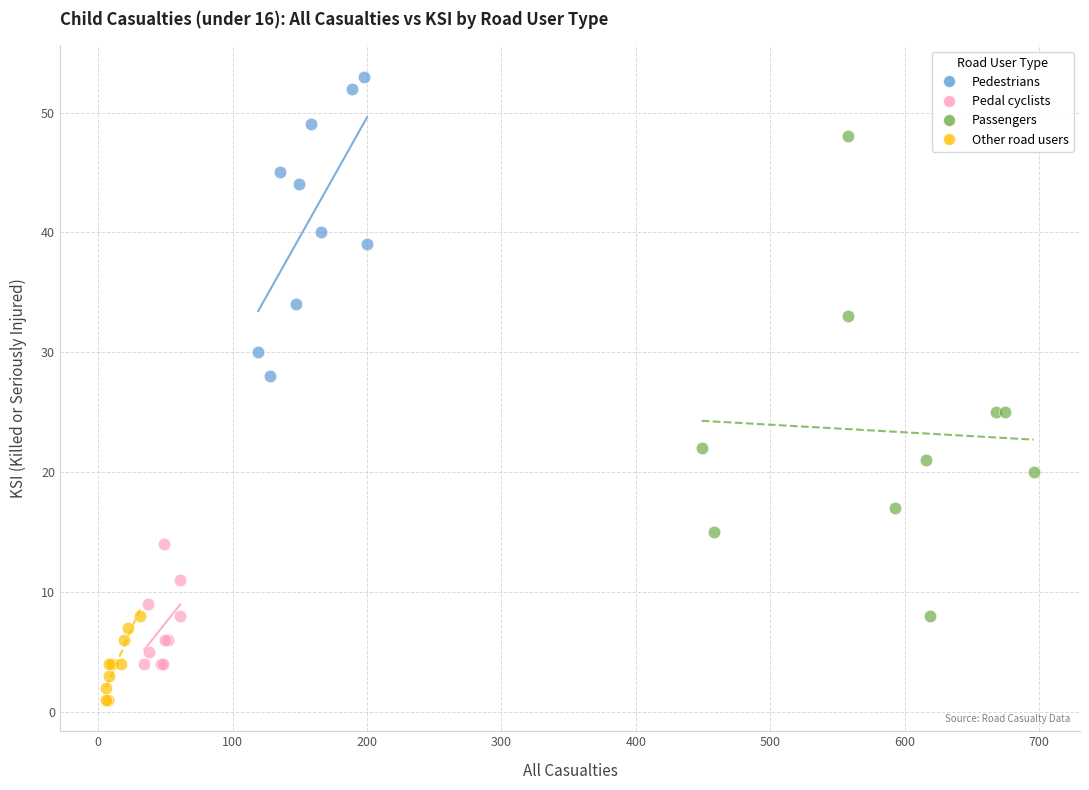

Which series reaches the minimum Y coordinate?

Other road users